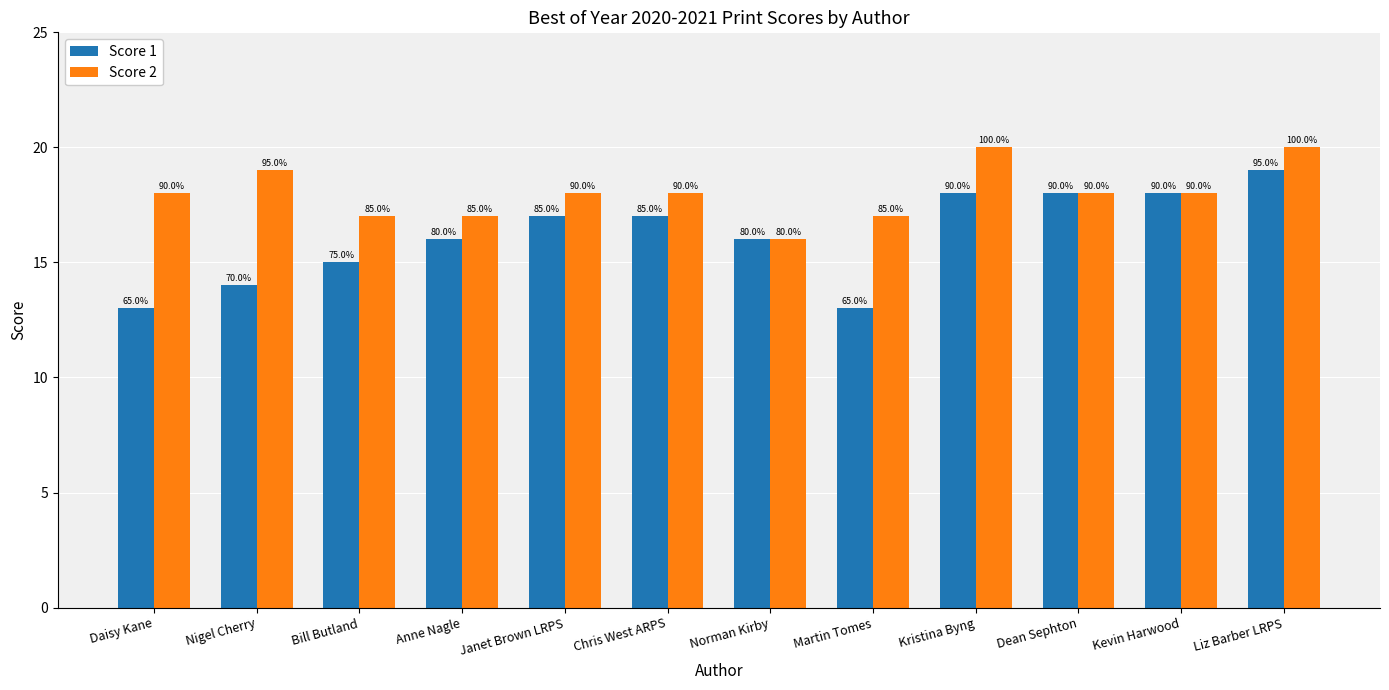

The Score 1 series shows 32 at Dean Sephton. True or false?

False